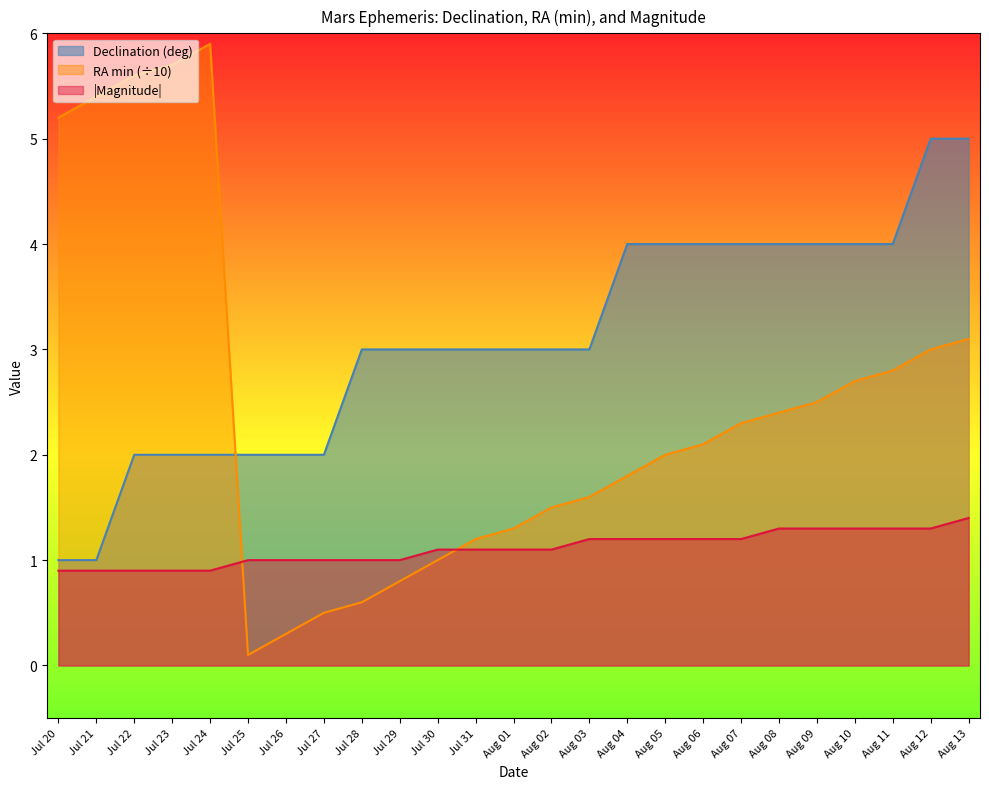

Reading left to right, transcribe all the data shown in this chart.

Declination (deg): 1.0	1.0	2.0	2.0	2.0	2.0	2.0	2.0	3.0	3.0	3.0	3.0	3.0	3.0	3.0	4.0	4.0	4.0	4.0	4.0	4.0	4.0	4.0	5.0	5.0
RA (min): 5.2	5.4	5.6	5.7	5.9	0.1	0.3	0.5	0.6	0.8	1.0	1.2	1.3	1.5	1.6	1.8	2.0	2.1	2.3	2.4	2.5	2.7	2.8	3.0	3.1
Mag: 0.9	0.9	0.9	0.9	0.9	1.0	1.0	1.0	1.0	1.0	1.1	1.1	1.1	1.1	1.2	1.2	1.2	1.2	1.2	1.3	1.3	1.3	1.3	1.3	1.4